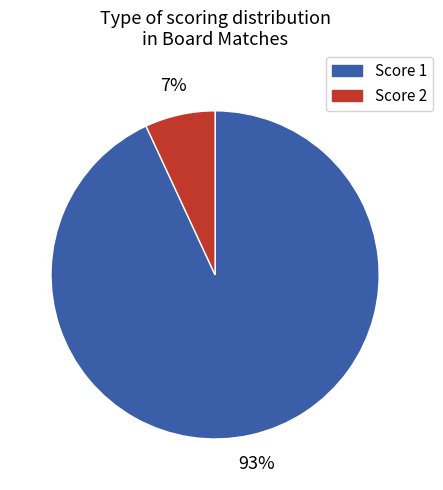

Is there any slice that represents more than half of the pie?

Yes